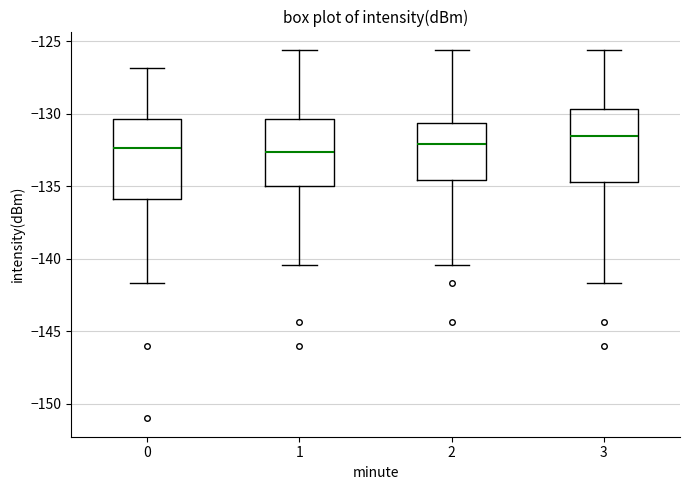

Which box has the highest median line?

3